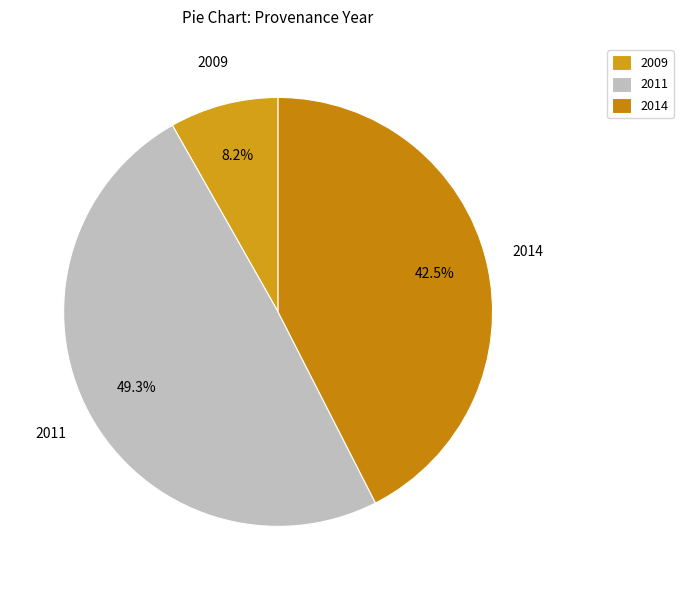

To the nearest percent, what is the average slice percentage?

33%